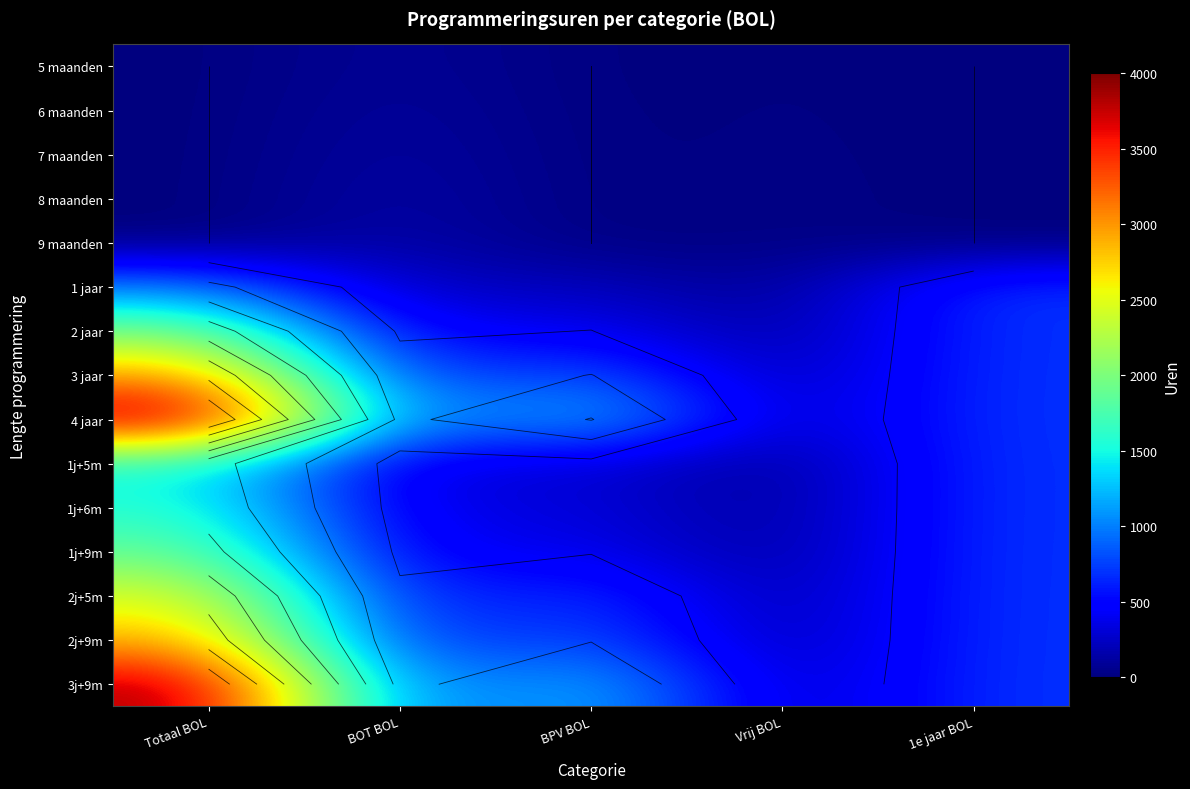

Is the value of 9 maanden at 1e jaar BOL greater than the value of 6 maanden at BOT BOL?

No